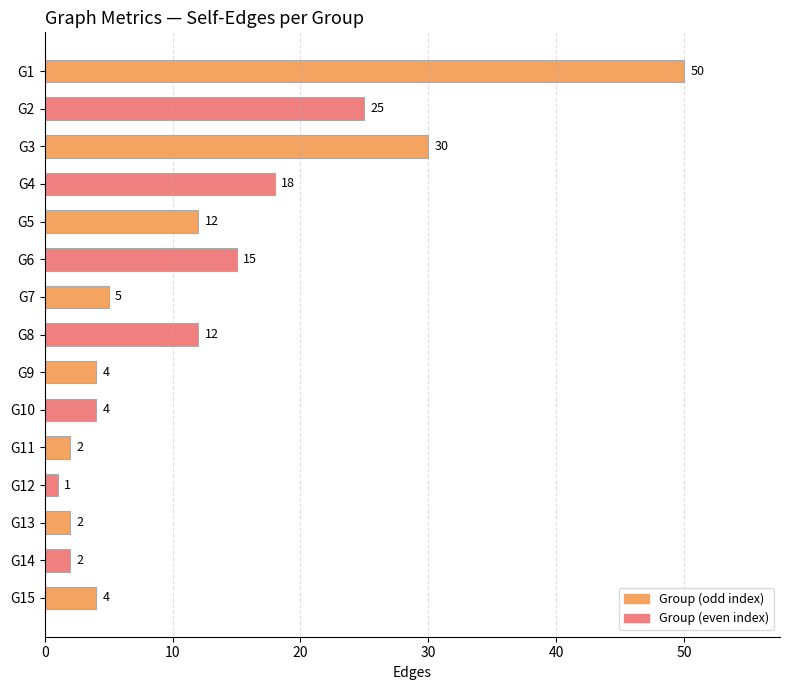

Which category has the lowest value across all series?

G12